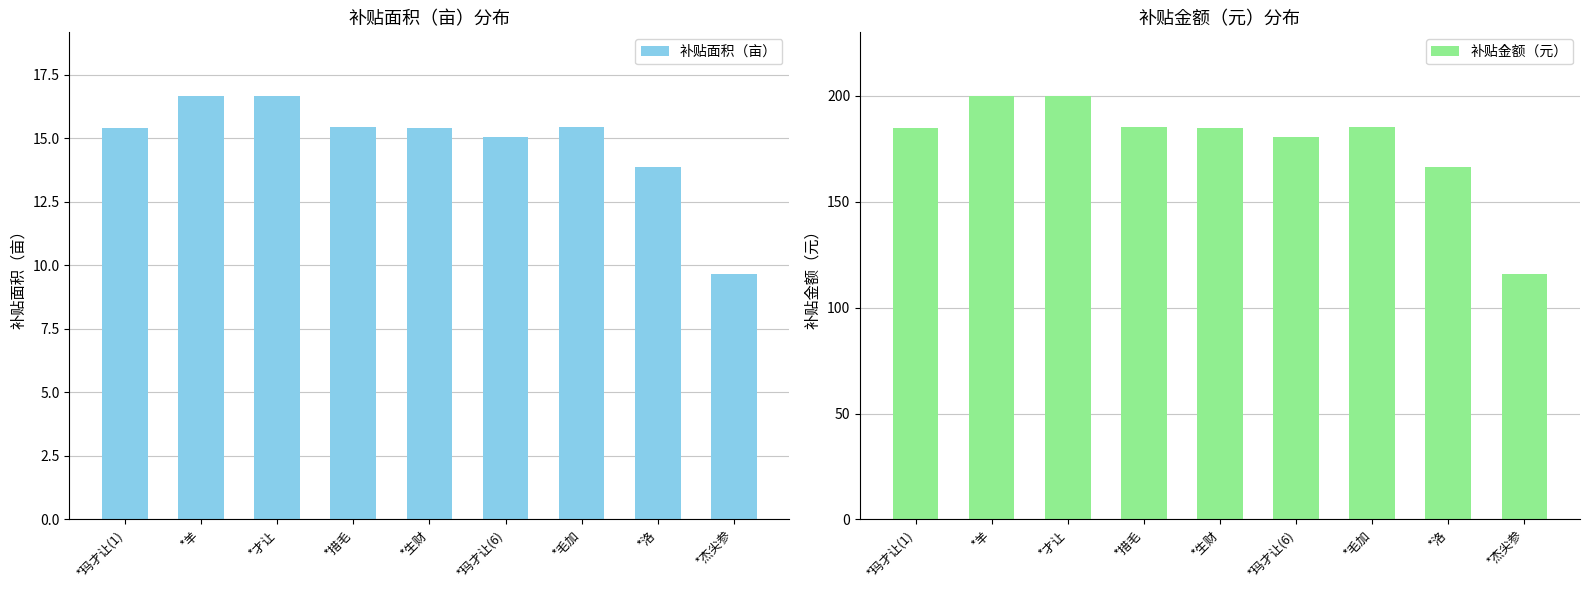

How many distinct data groups are displayed?

2